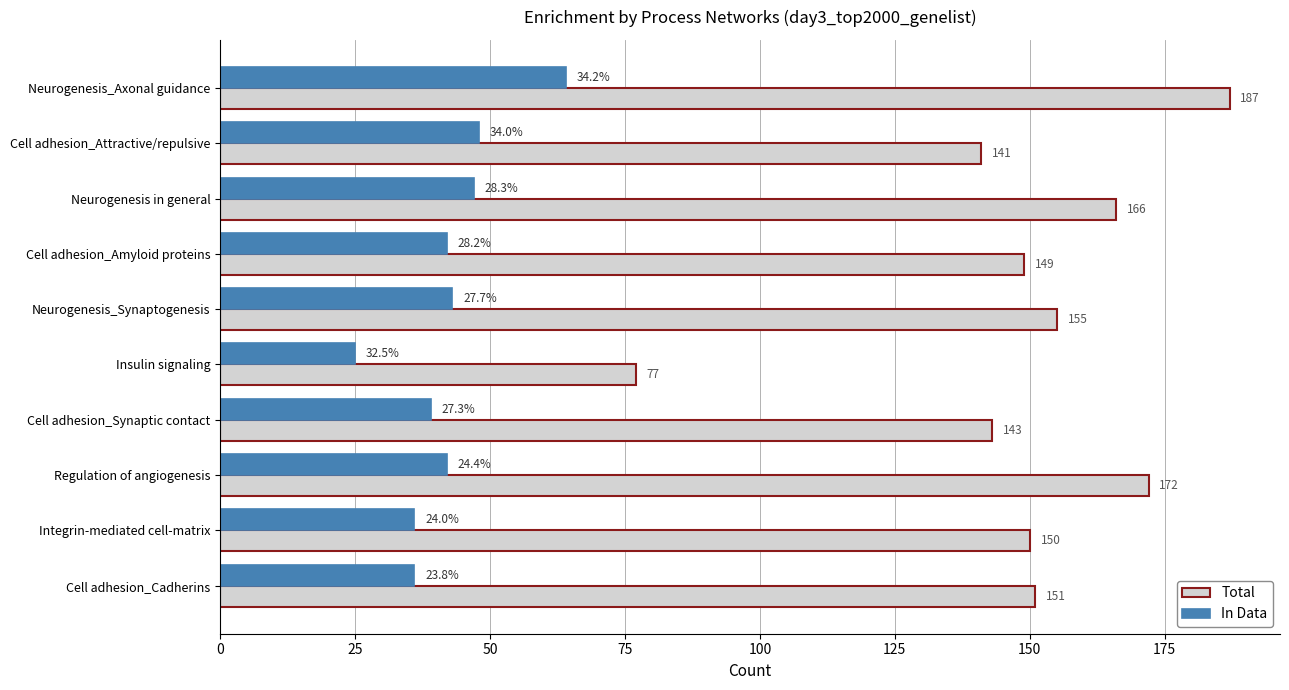

Read the In Data value at Cell adhesion_Attractive/repulsive, to the nearest 10.

50